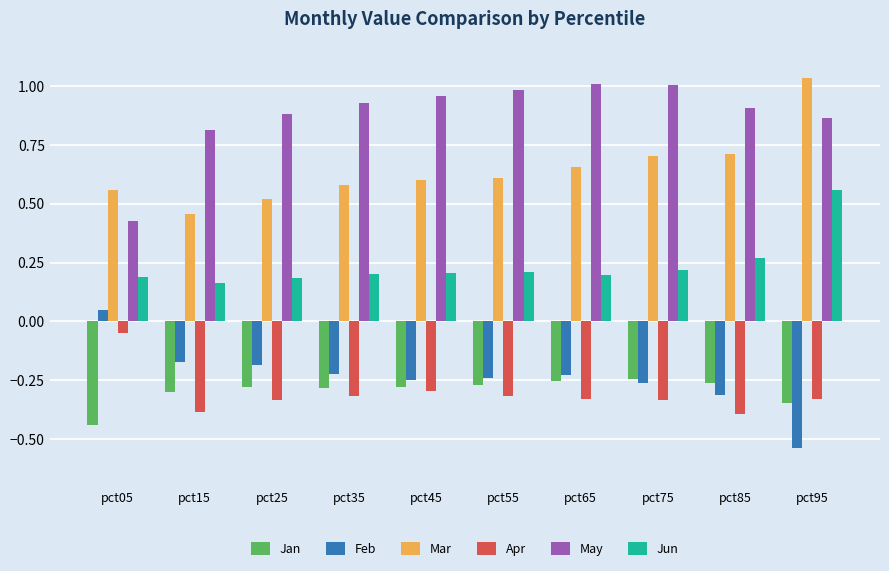

Is the value of Jun at pct65 greater than the value of Feb at pct05?

Yes